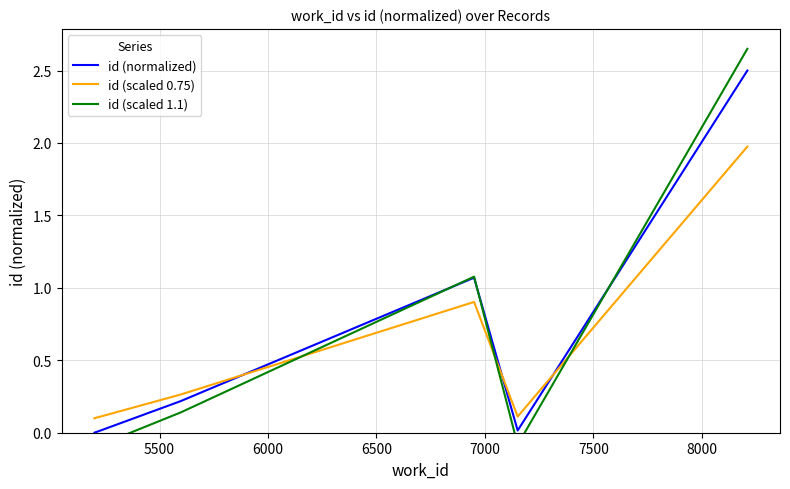

True or false: id (normalized) has more than 0 points higher than both neighbors.

True